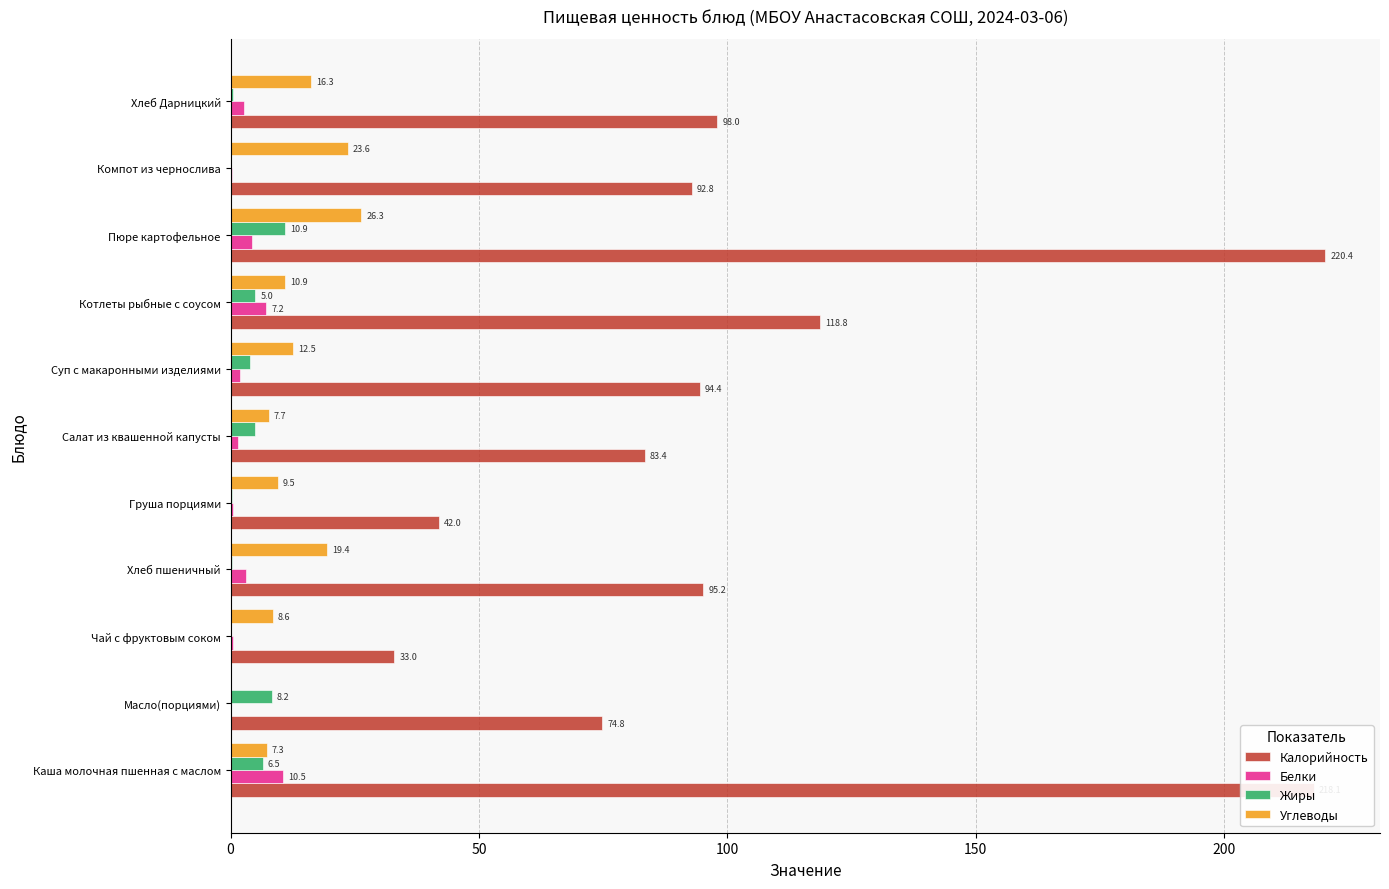

What is the average value of the Углеводы series?

12.9